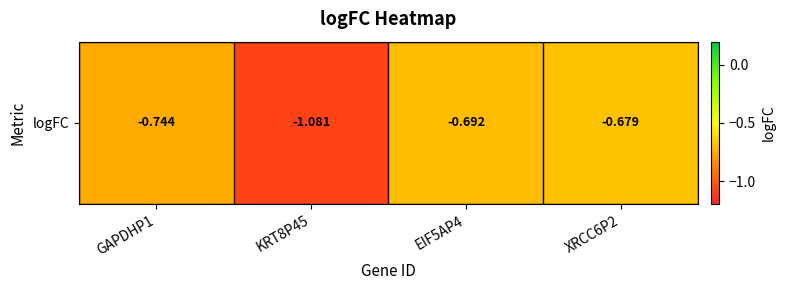

True or false: the data shows -0.4 at EIF5AP4.

False